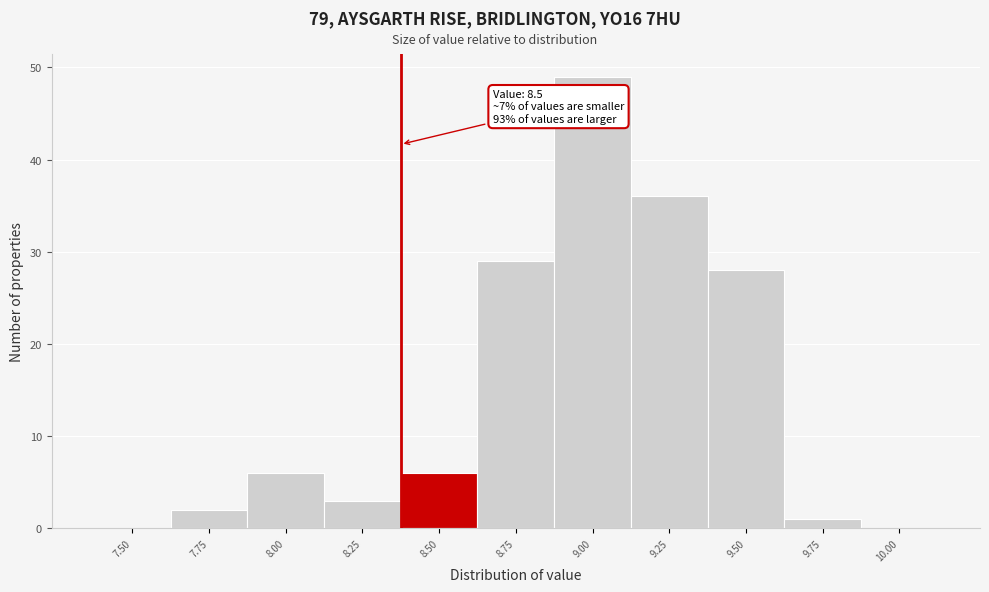

Reading right to left, list all the values displayed in this chart.

10.00=0	9.75=1	9.50=28	9.25=36	9.00=49	8.75=29	8.50=6	8.25=3	8.00=6	7.75=2	7.50=0